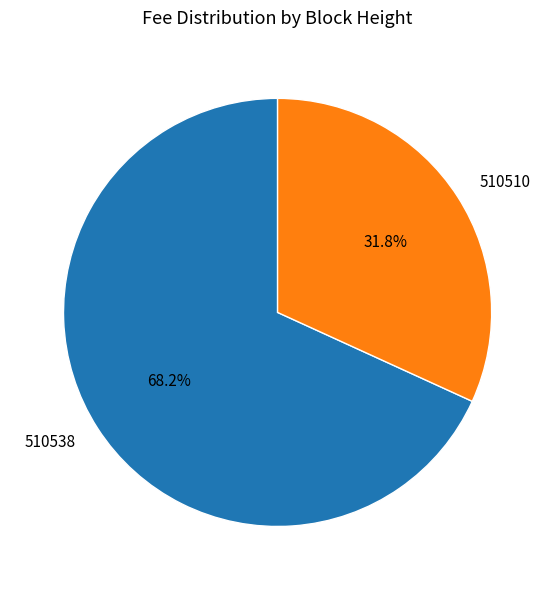

Combined, do 510538 and 510510 account for over 50%?

Yes